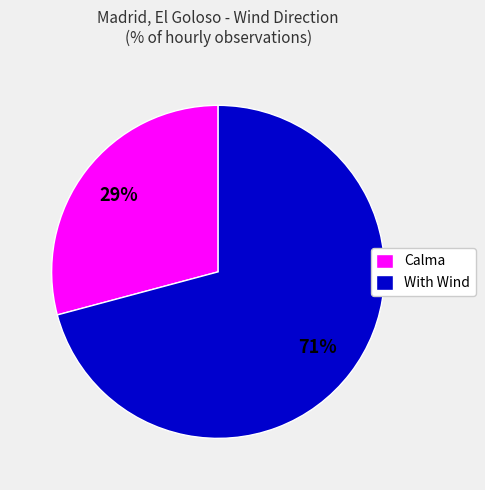

What is the smallest slice in the pie chart?

Calma